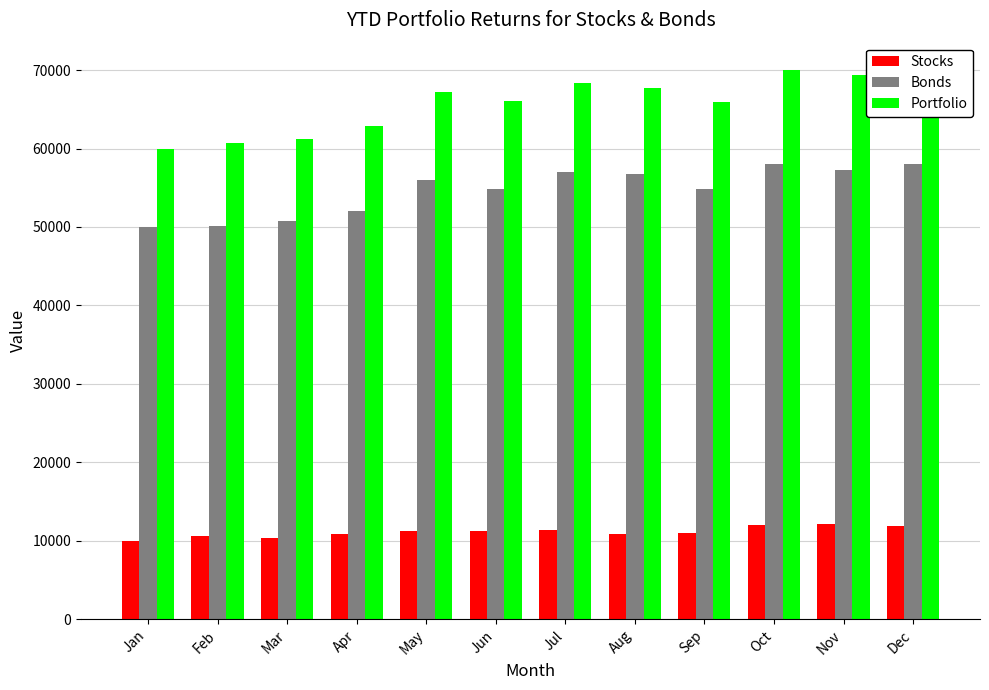

True or false: Stocks has a value of 11200 at May.

True